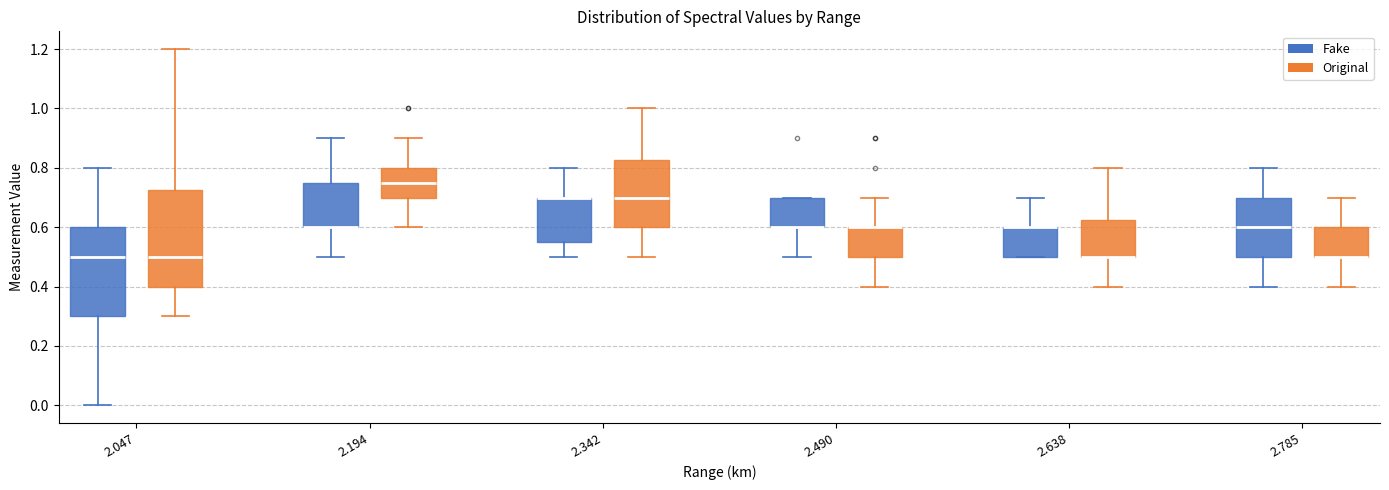

Reading left to right, transcribe this box plot: for each box, give where its median line is, the range the box spans, and where its two whiskers end, as read against the y-axis. The values are not printed on the chart, so give them approximately, as read against the axis.

2.047 (Fake): median 0.50, box 0.30 to 0.60, whiskers 0.00 to 0.80
2.047 (Original): median 0.50, box 0.40 to 0.72, whiskers 0.30 to 1.20
2.194 (Fake): median 0.60 (drawn on the box's lower edge), box 0.60 to 0.76, whiskers 0.50 to 0.90
2.194 (Original): median 0.76, box 0.70 to 0.80, whiskers 0.60 to 0.90
2.342 (Fake): median 0.70 (drawn on the box's upper edge), box 0.56 to 0.70, whiskers 0.50 to 0.80
2.342 (Original): median 0.70, box 0.60 to 0.82, whiskers 0.50 to 1.00
2.490 (Fake): median 0.60 (drawn on the box's lower edge), box 0.60 to 0.70, whiskers 0.50 to 0.70
2.490 (Original): median 0.60 (drawn on the box's upper edge), box 0.50 to 0.60, whiskers 0.40 to 0.70
2.638 (Fake): median 0.60 (drawn on the box's upper edge), box 0.50 to 0.60, whiskers 0.50 to 0.70
2.638 (Original): median 0.50 (drawn on the box's lower edge), box 0.50 to 0.62, whiskers 0.40 to 0.80
2.785 (Fake): median 0.60, box 0.50 to 0.70, whiskers 0.40 to 0.80
2.785 (Original): median 0.50 (drawn on the box's lower edge), box 0.50 to 0.60, whiskers 0.40 to 0.70